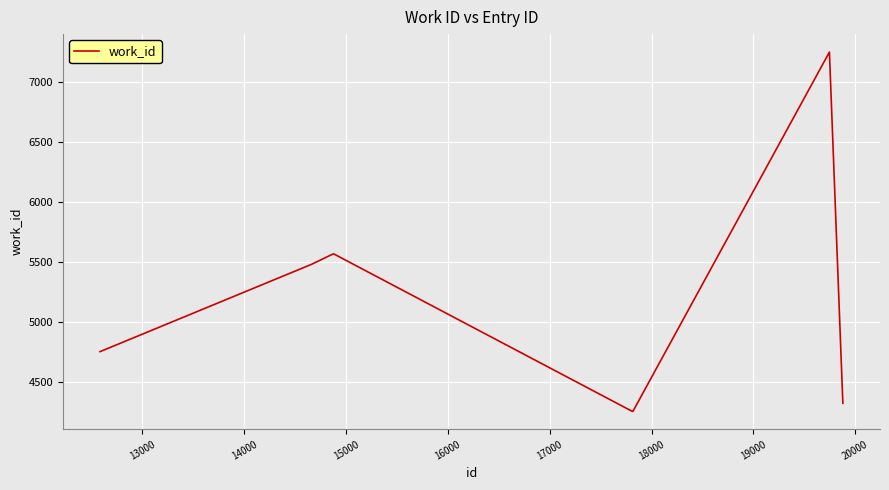

What is the maximum value shown in the chart?

7247